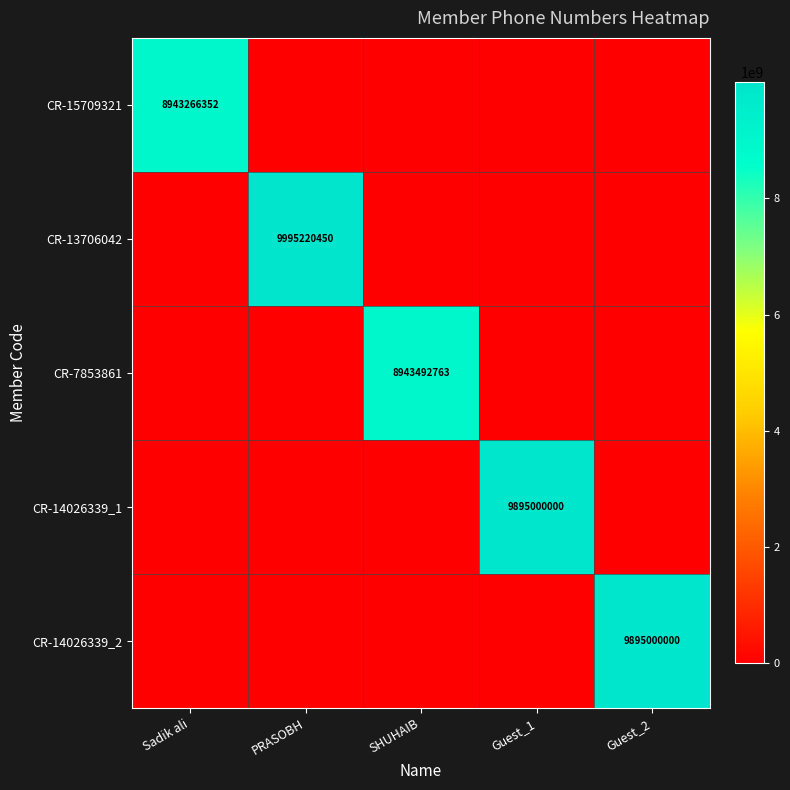

Is it true that CR-14026339_2 equals 0 at SHUHAIB?

True